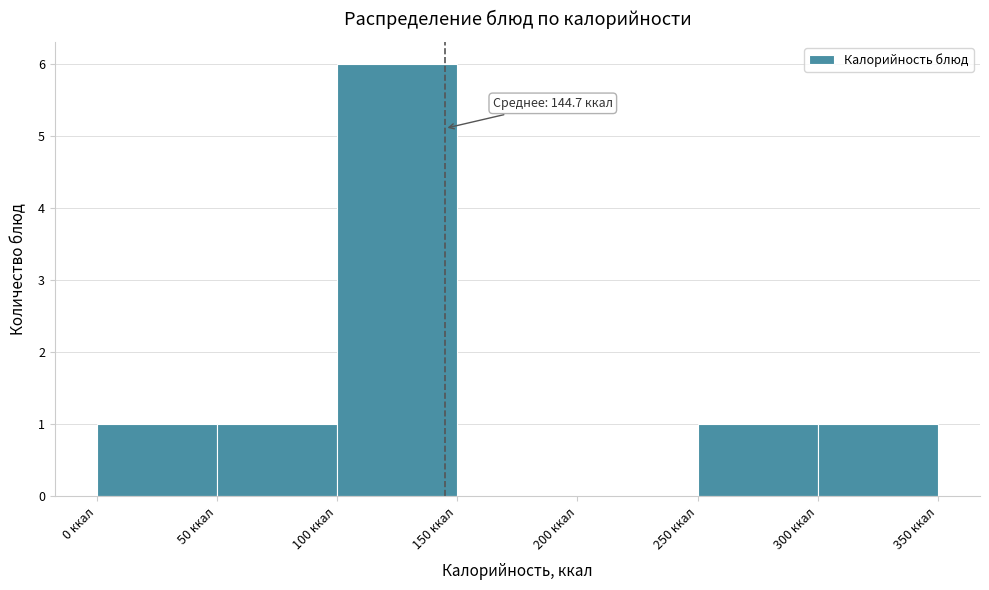

Which range on the x-axis has the tallest bar?

100 to 150